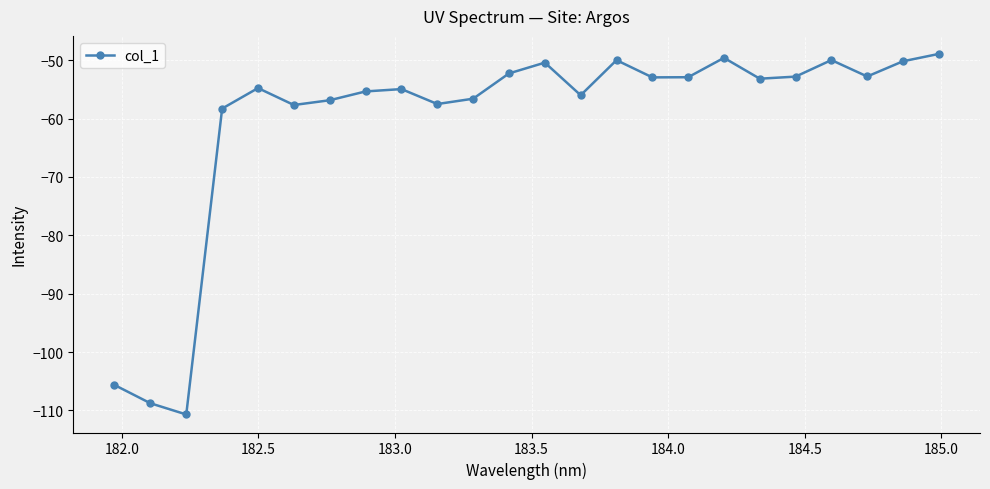

How many points are lower than both their immediate neighbors (excluding endpoints)?

7